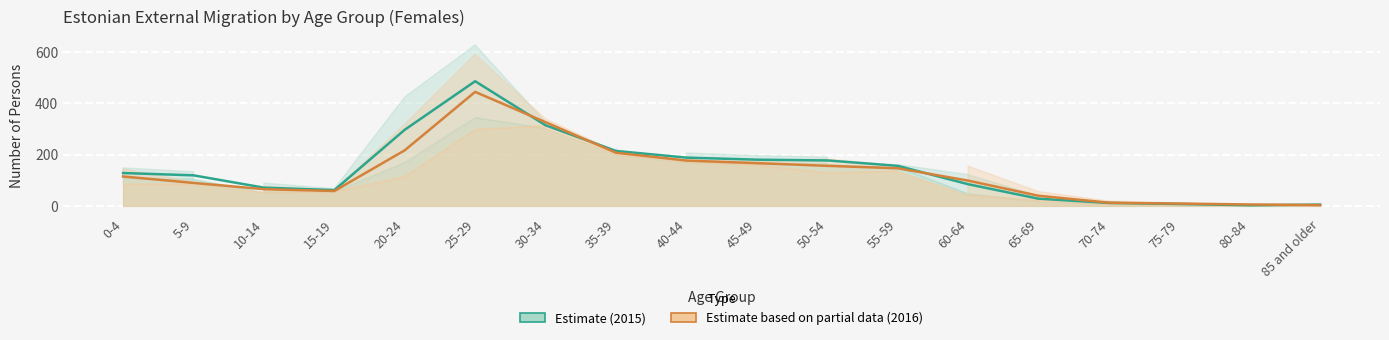

Reading left to right, transcribe all the data shown in this chart.

Estimate (2015): 0-4=128.0	5-9=119.0	10-14=71.0	15-19=61.5	20-24=296.5	25-29=485.5	30-34=314.0	35-39=214.0	40-44=188.0	45-49=180.0	50-54=177.0	55-59=156.0	60-64=84.5	65-69=28.0	70-74=11.5	75-79=7.5	80-84=2.5	85 and older=5.0
Estimate based on partial data (2016): 0-4=114.5	5-9=89.5	10-14=65.0	15-19=58.0	20-24=216.5	25-29=444.0	30-34=326.0	35-39=207.0	40-44=176.5	45-49=166.5	50-54=156.0	55-59=146.5	60-64=98.5	65-69=39.5	70-74=12.5	75-79=9.0	80-84=5.5	85 and older=3.0